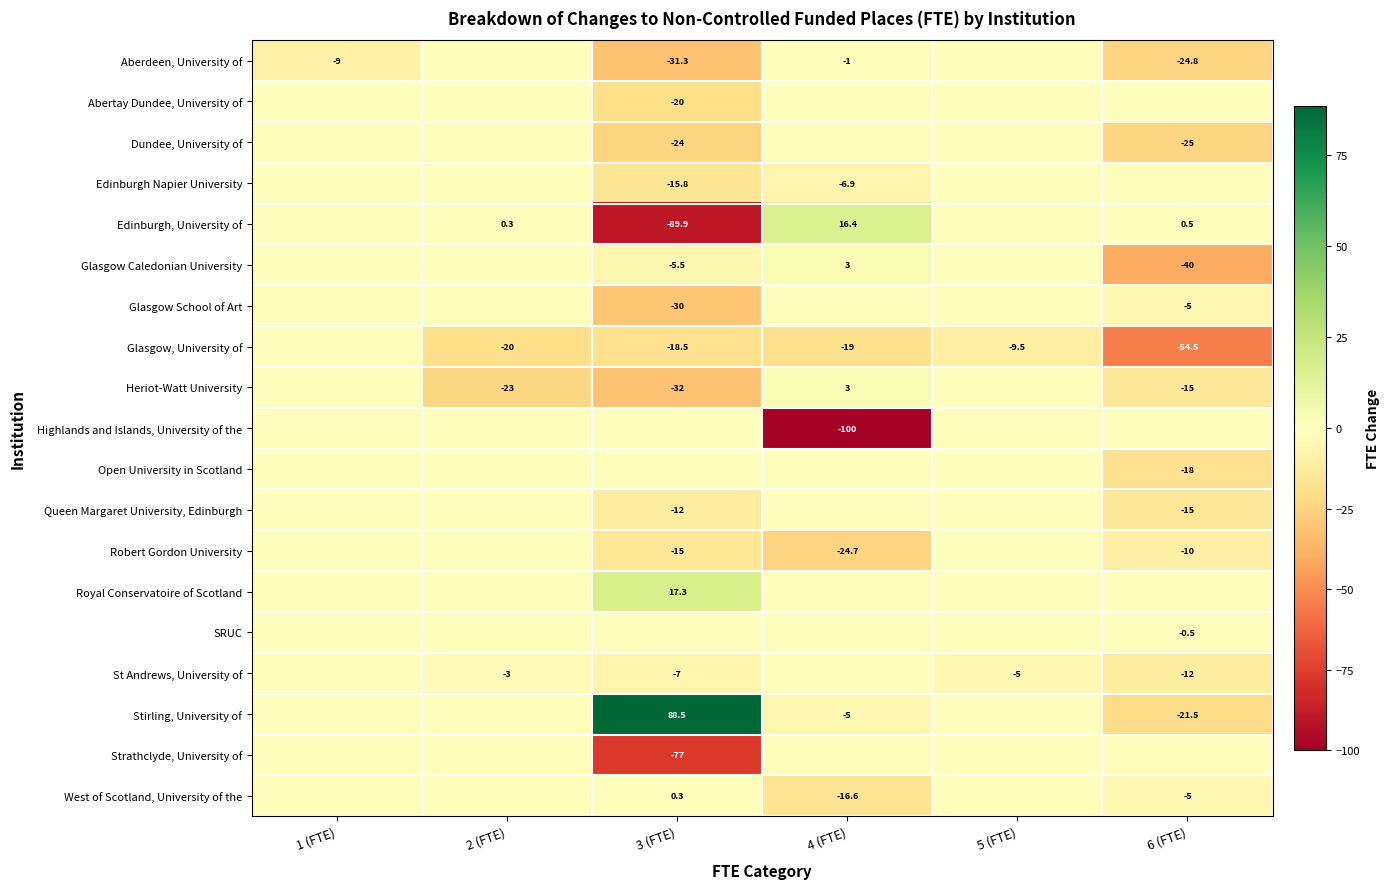

True or false: St Andrews, University of has a value of -16.5 at 6 (FTE).

False